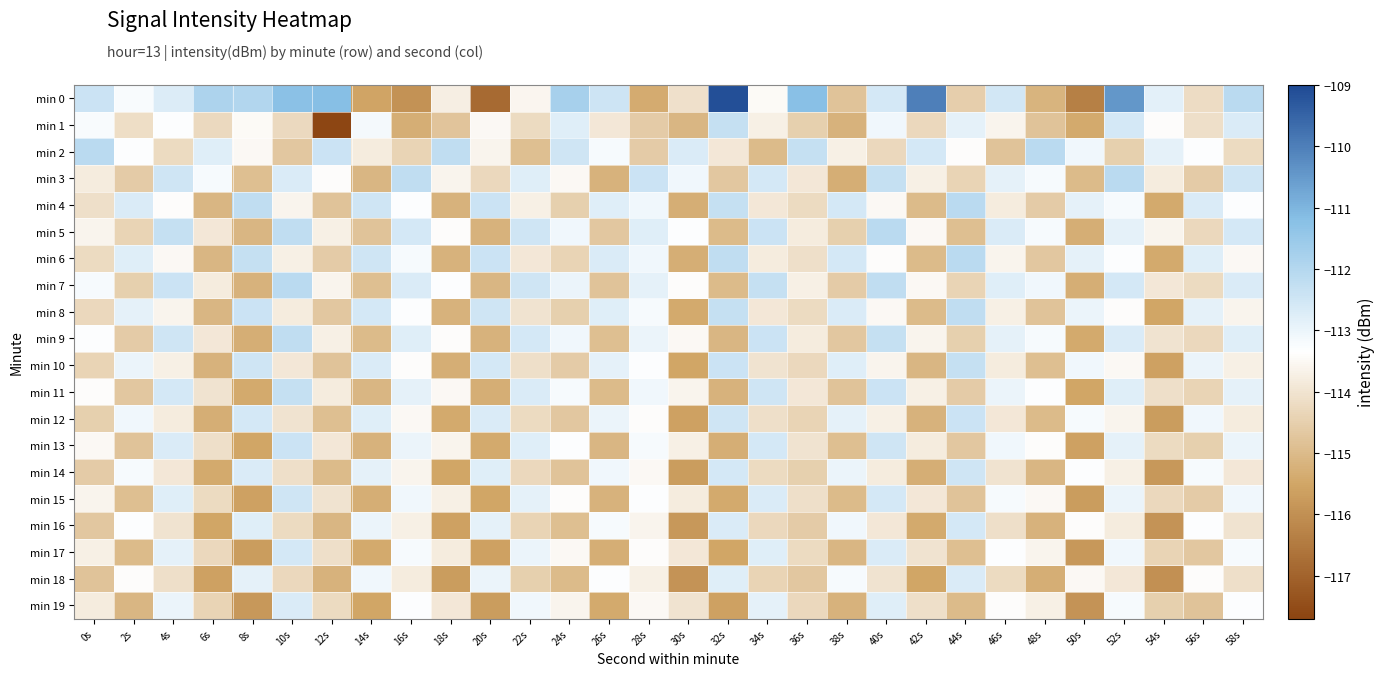

Which series changed the most between 10s and 14s?

min 0